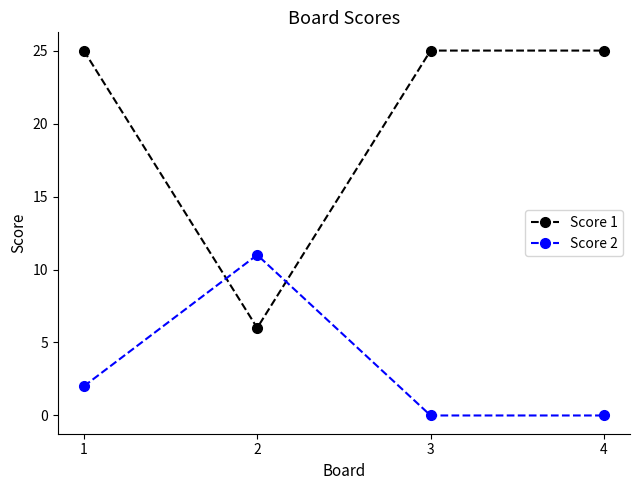

The Score 1 series shows 6 at 2. True or false?

True